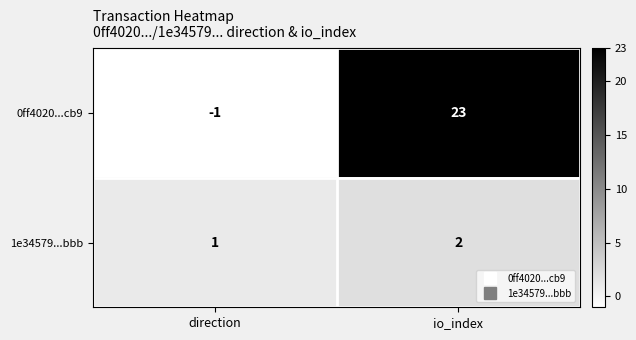

Read the 0ff4020...cb9 value at io_index, to the nearest 10.

20